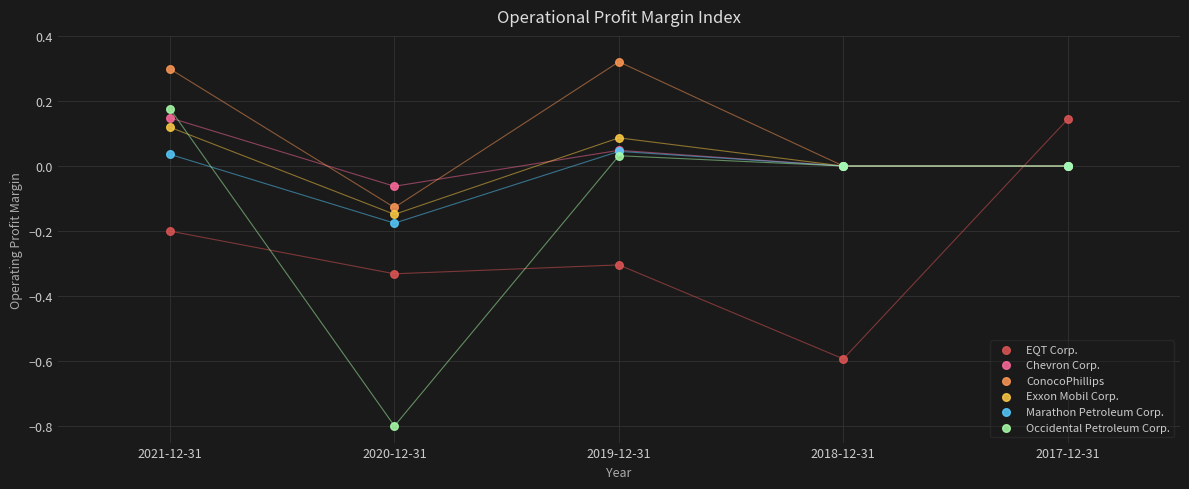

What are all the series names shown in the legend?

EQT Corp., Chevron Corp., ConocoPhillips, Exxon Mobil Corp., Marathon Petroleum Corp., Occidental Petroleum Corp.